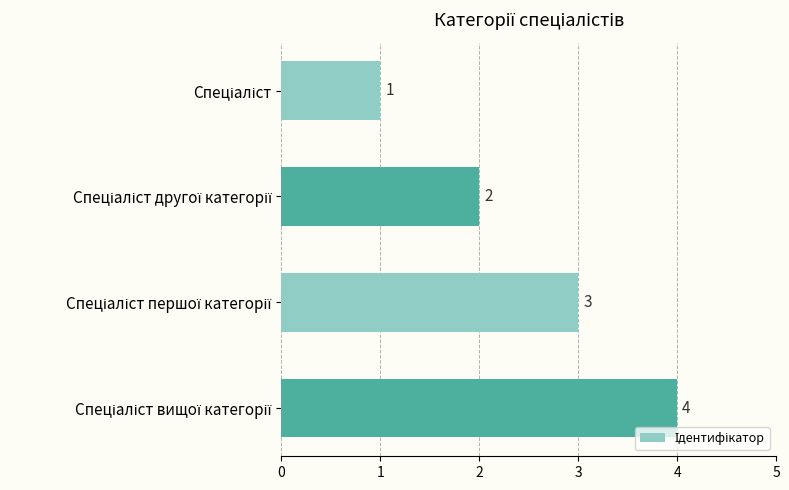

How many bars are there in total?

4